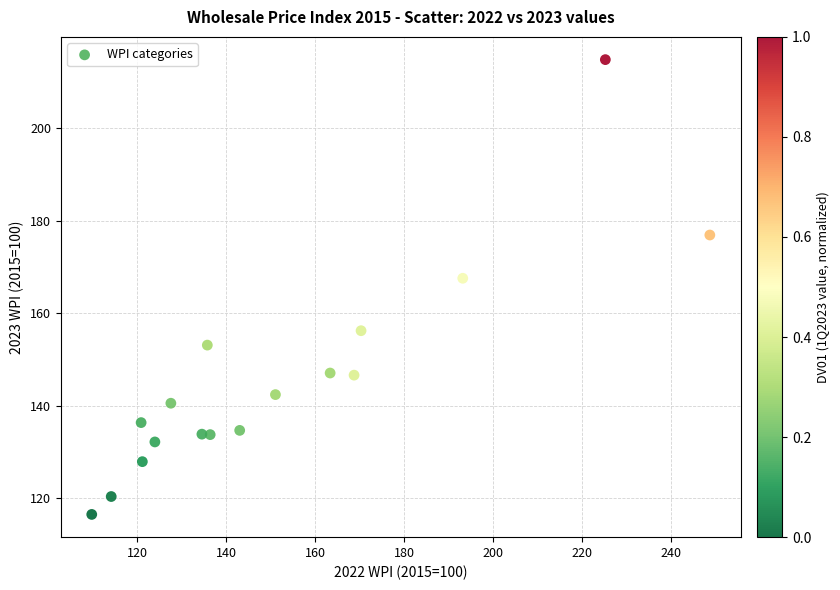

What is the range of Y values (max minus min)?

98.4